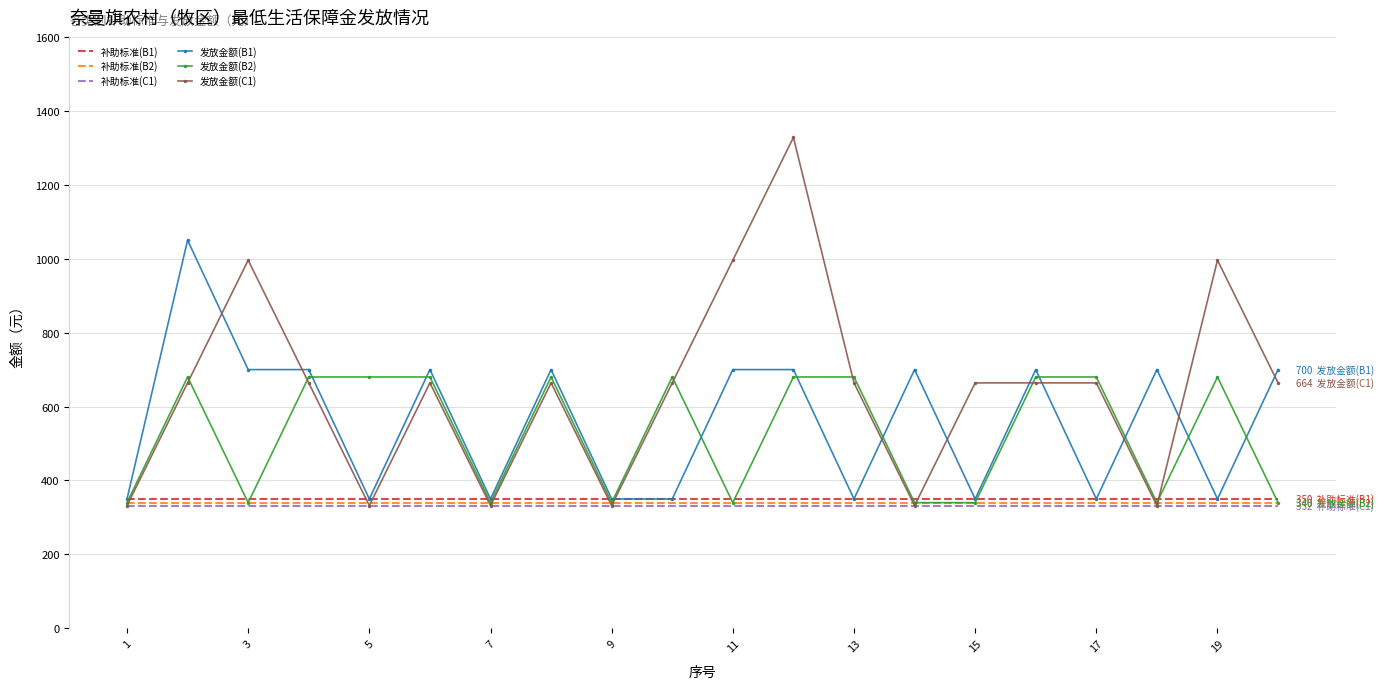

What is the sum of all 补助标准(B1) values?

7000